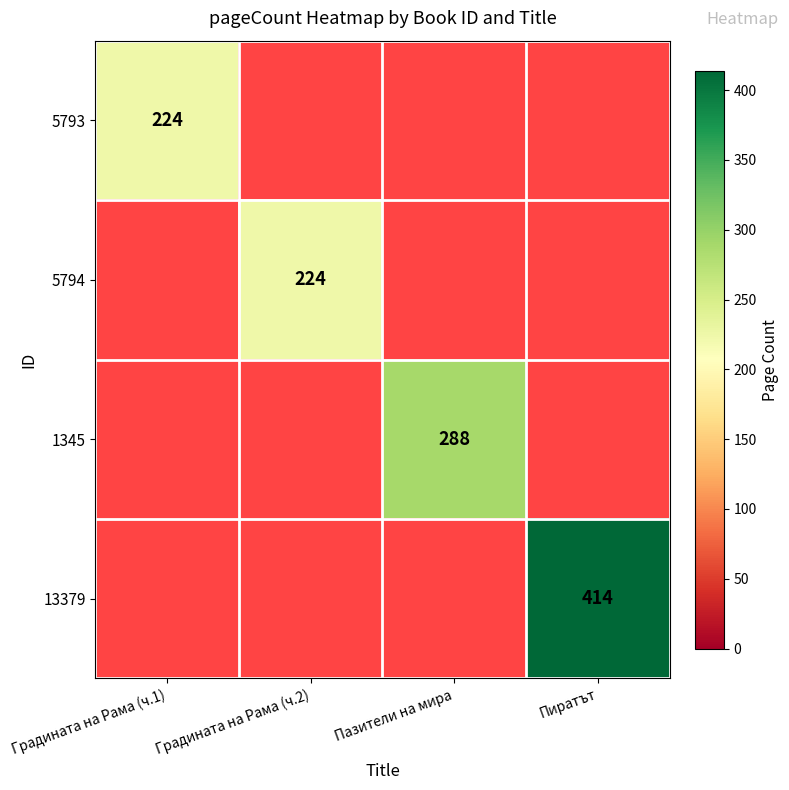

True or false: 1345 has a value of 70 at Пазители на мира.

False